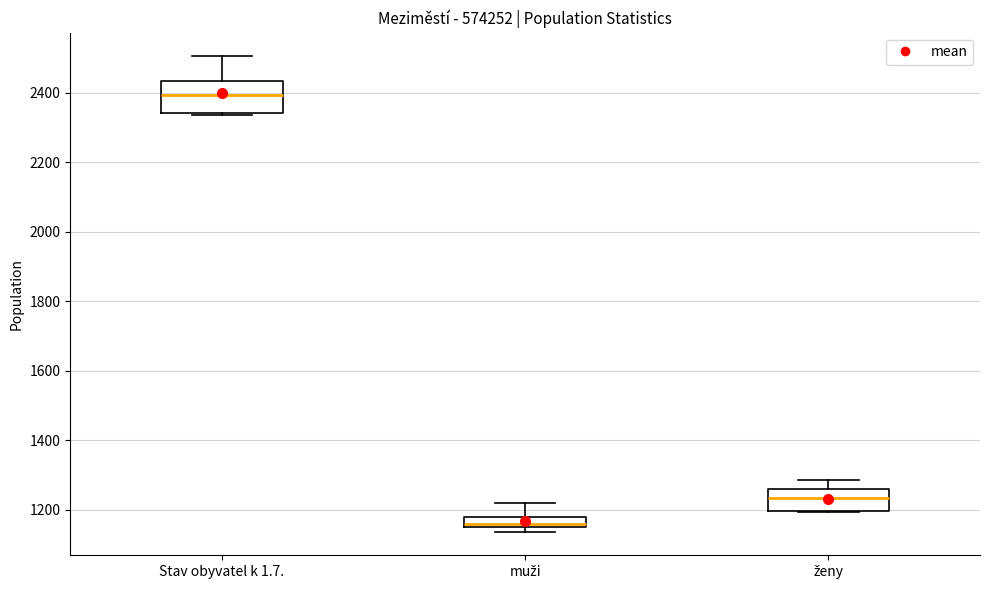

Comparing the boxes themselves (not the whiskers), which one is the tallest?

Stav obyvatel k 1.7.